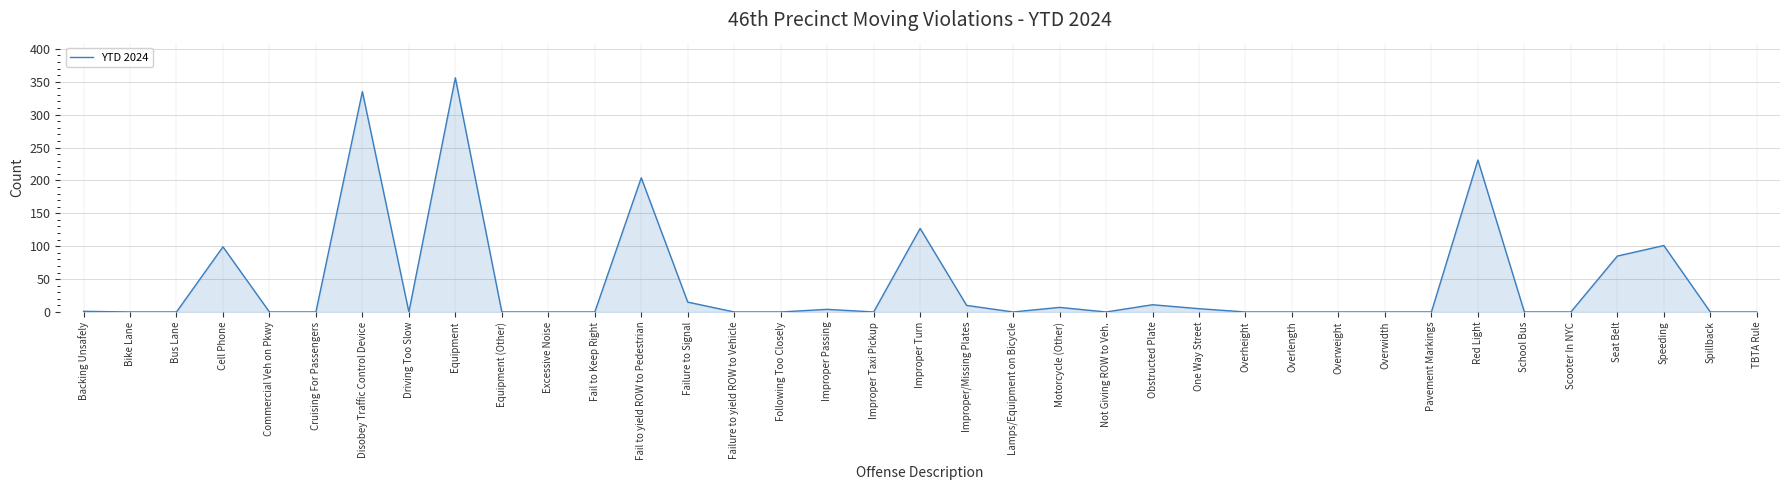

What is the difference between the maximum and minimum values?

356